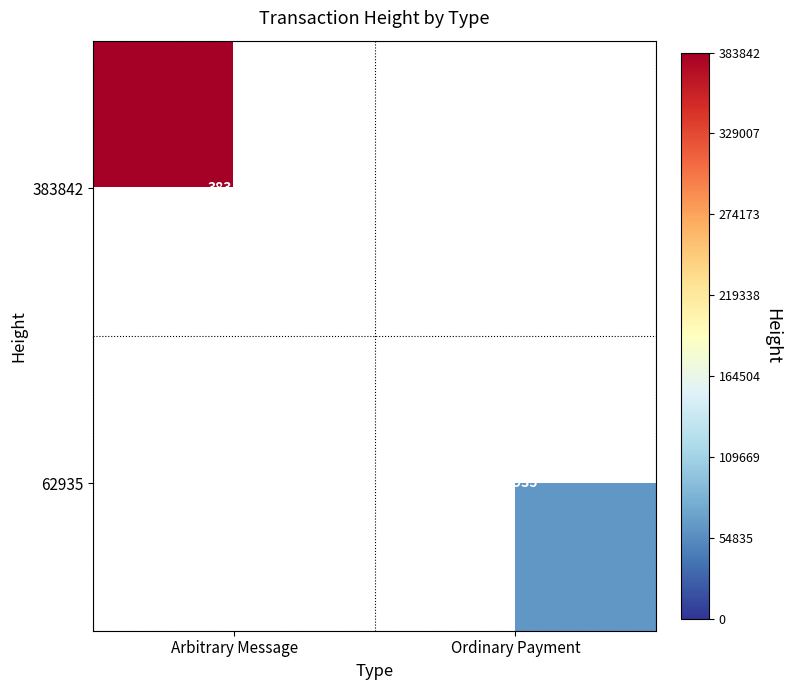

The value of 62935 at Ordinary Payment is 13761.7. True or false?

False